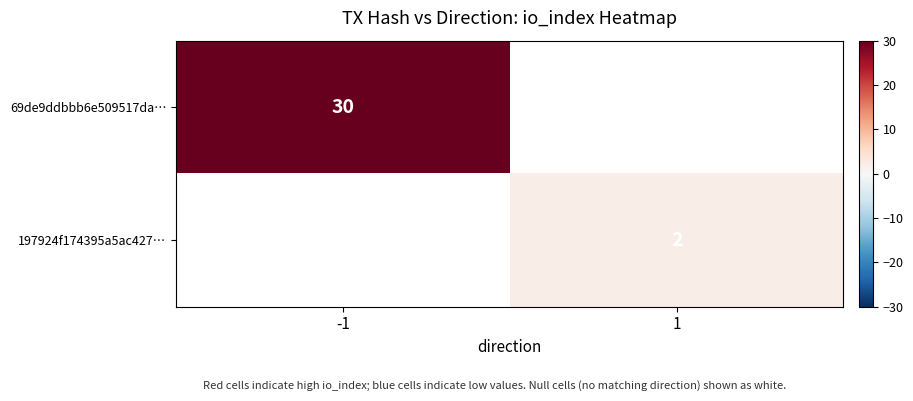

The value of 69de9ddbbb6e509517da… at -1 is 30. True or false?

True